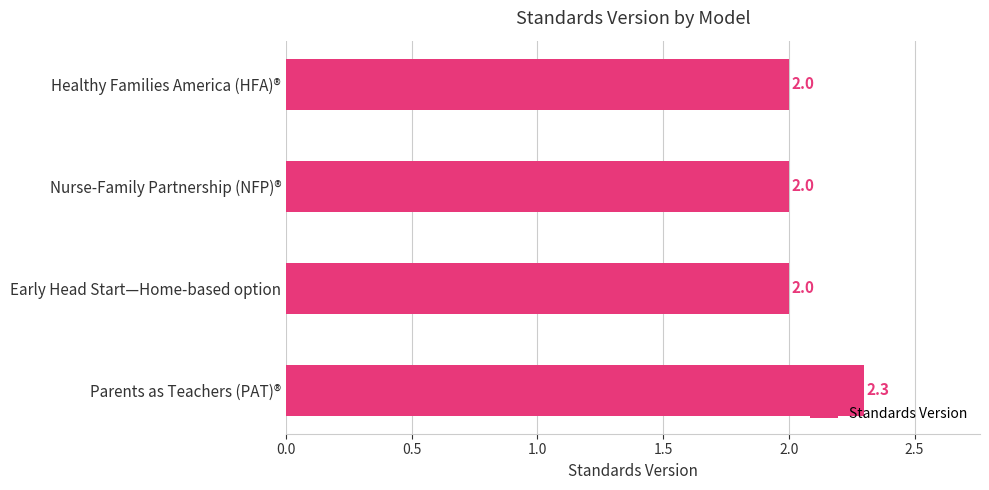

What is the smallest value displayed?

2.0